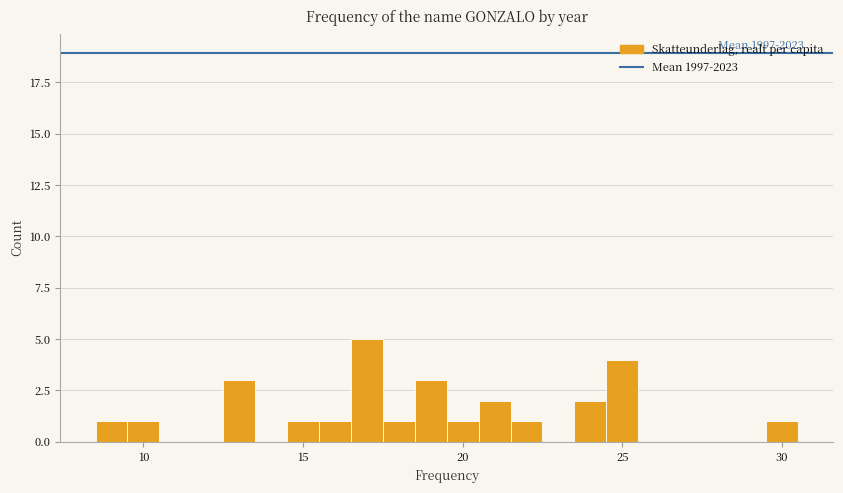

Read against the x-axis, roughly where is the centre of the tallest bar?

17.0